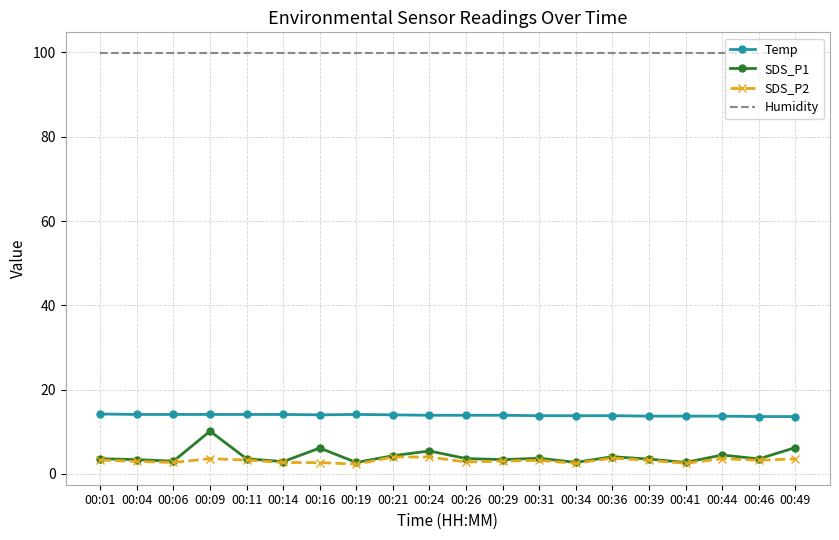

True or false: SDS_P1 and Humidity cross at least once.

False